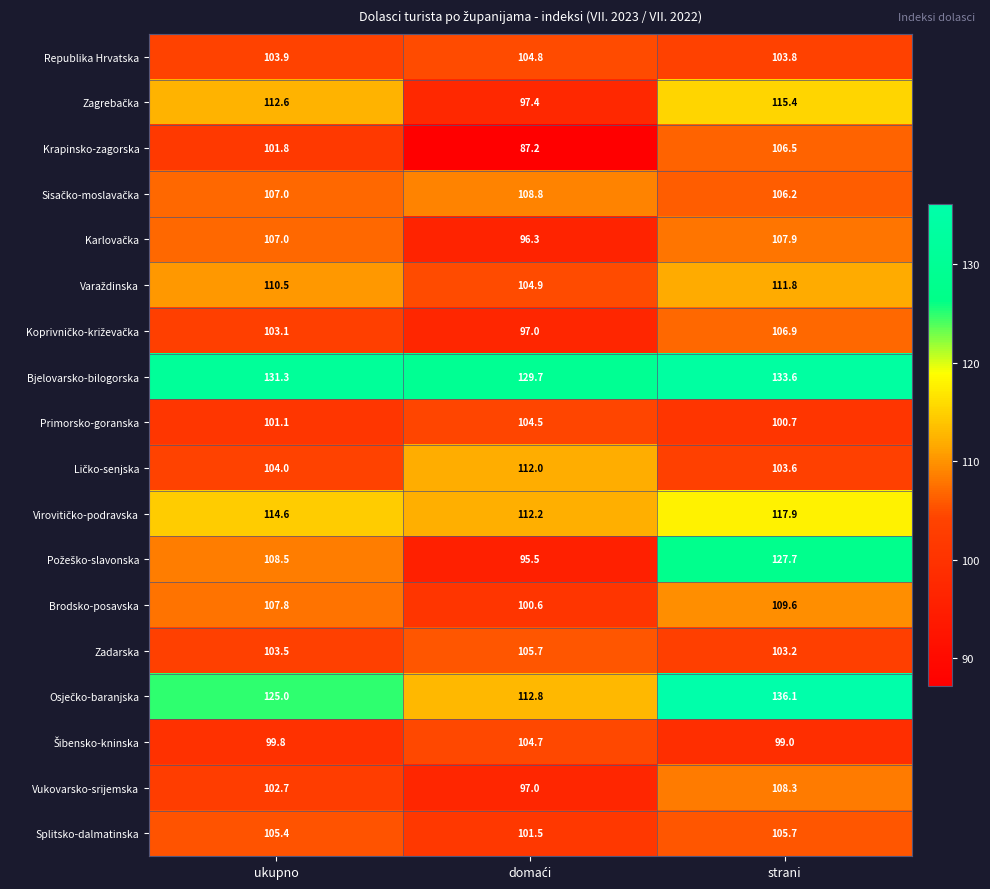

What is the total value across all series at ukupno?

1949.6